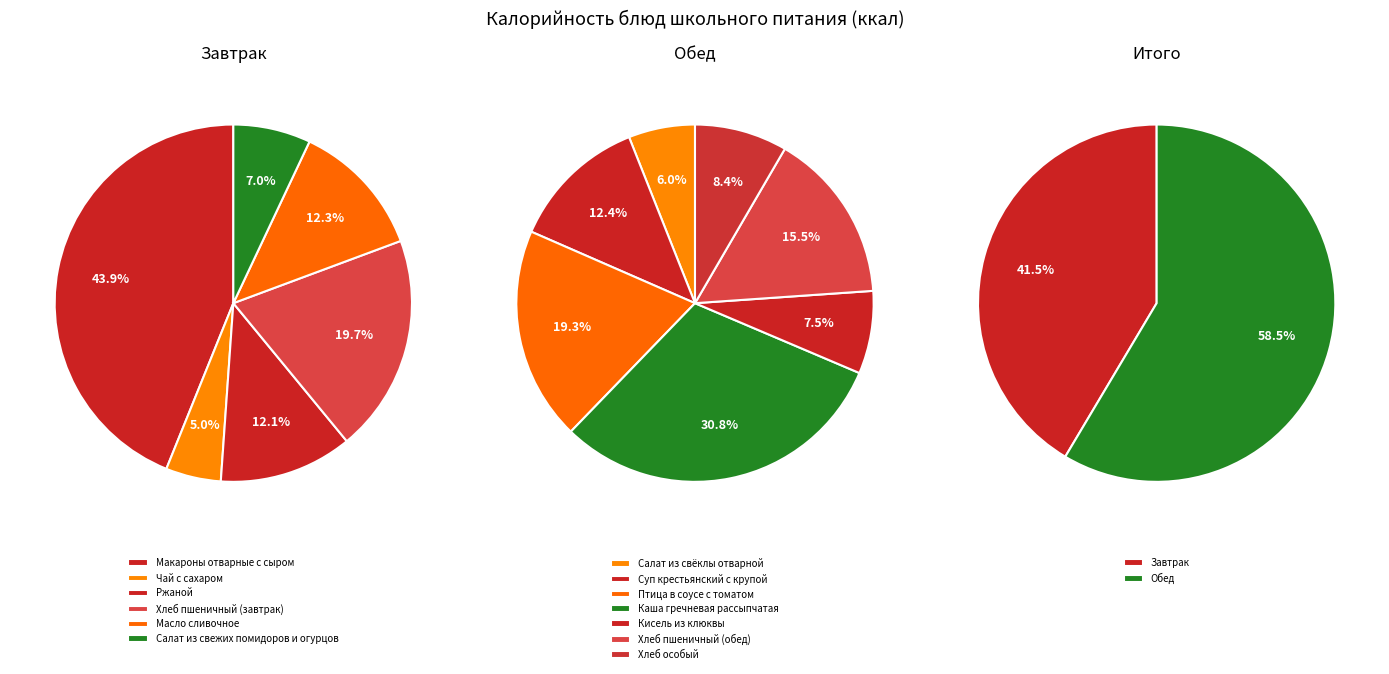

To the nearest percent, what portion does Макароны отварные с сыром represent?

18%